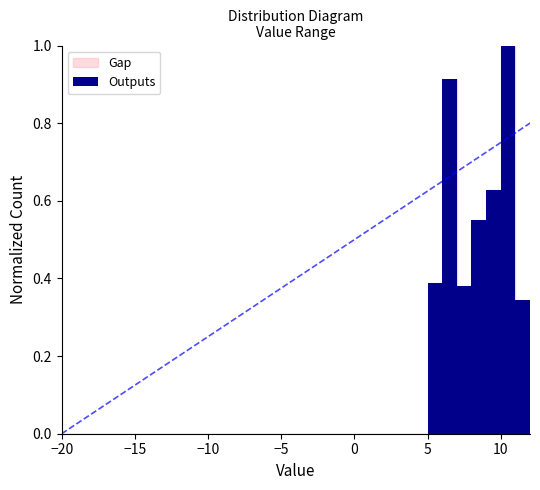

How many distinct data groups are displayed?

1